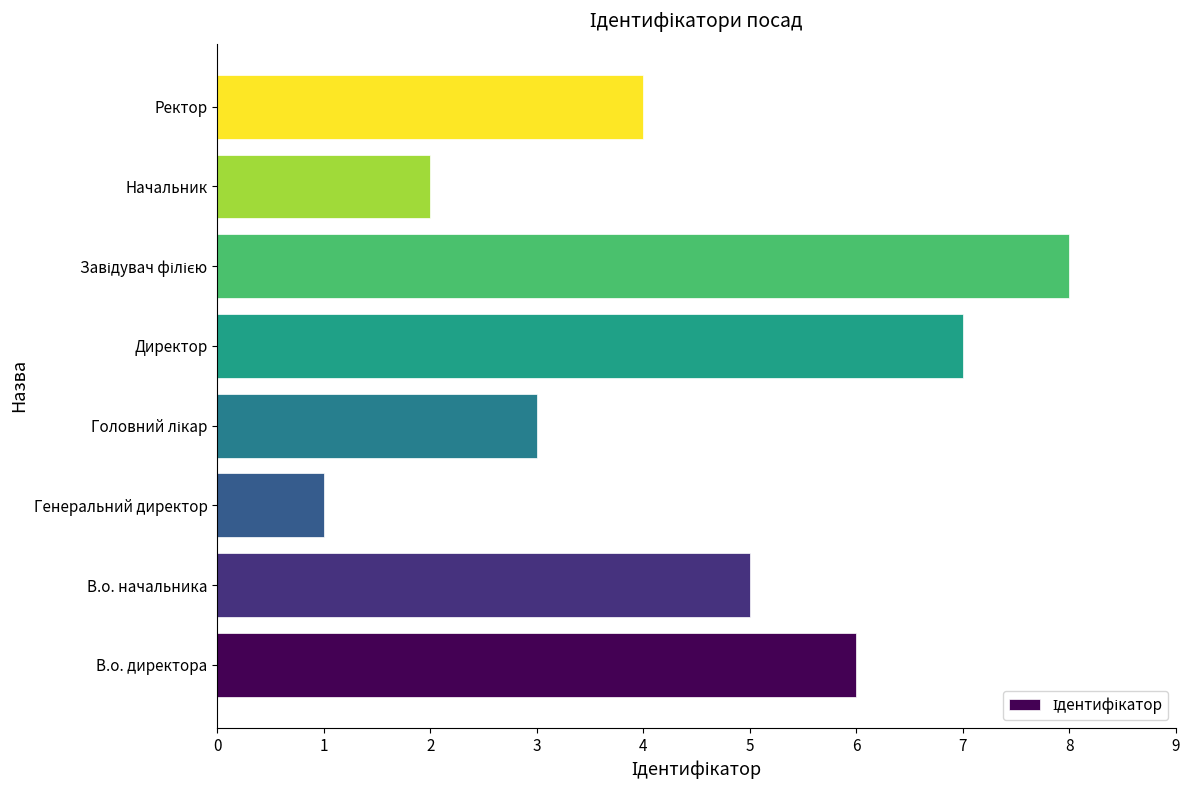

True or false: the data shows 1 at Генеральний директор.

True